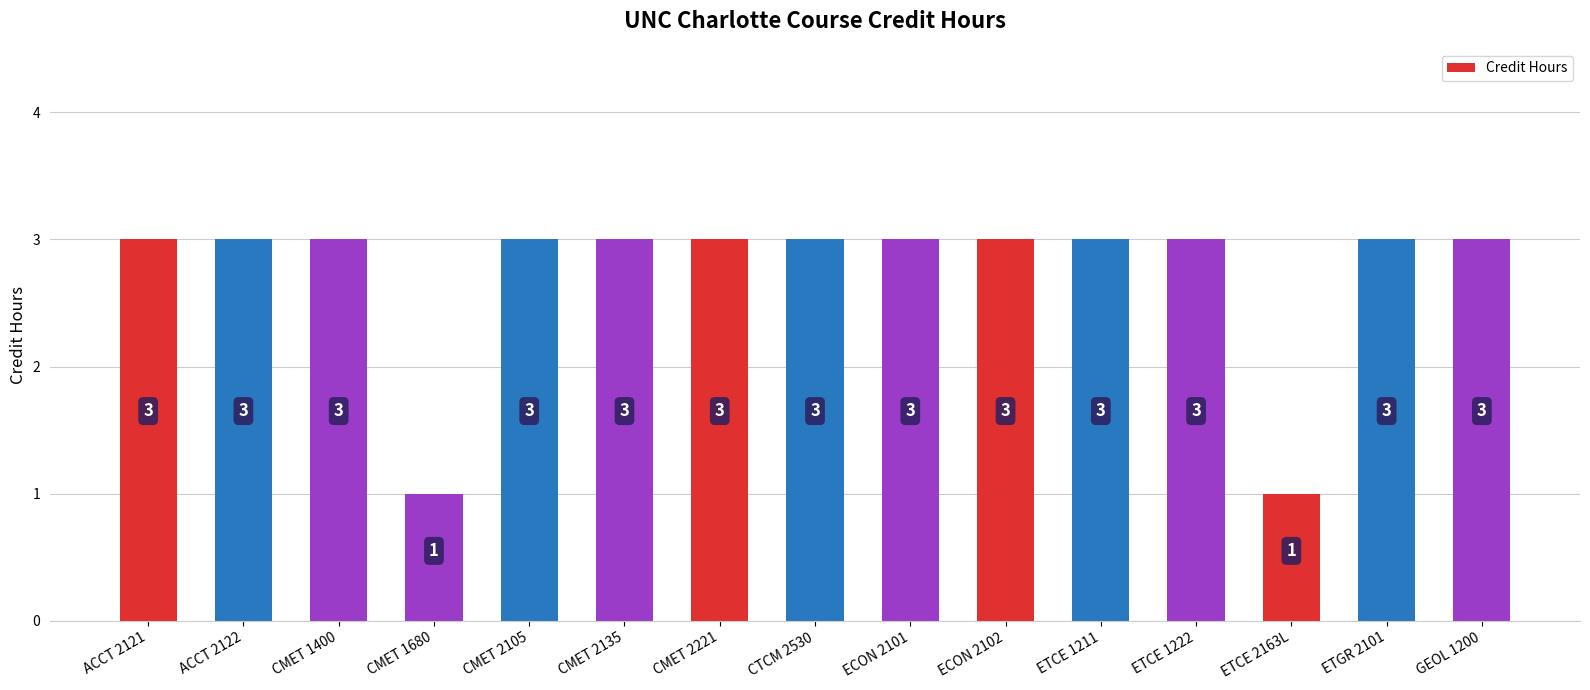

True or false: the data shows 3 at CMET 1400.

True